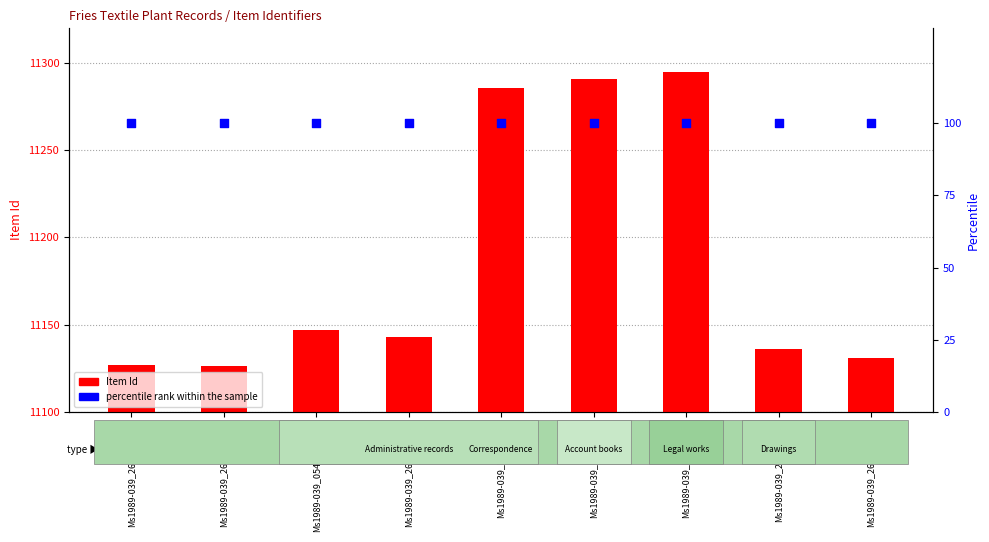

Which series reaches the maximum Y coordinate?

Item Id